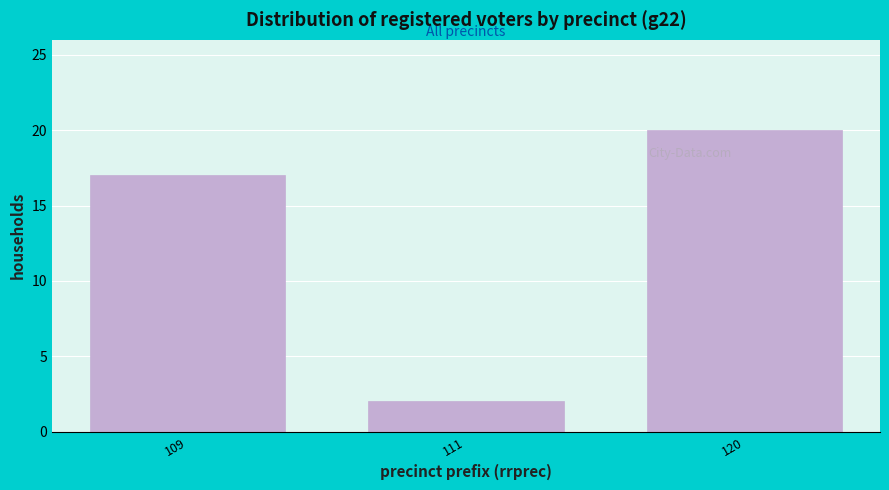

Reading left to right, transcribe all the data shown in this chart.

17	2	20